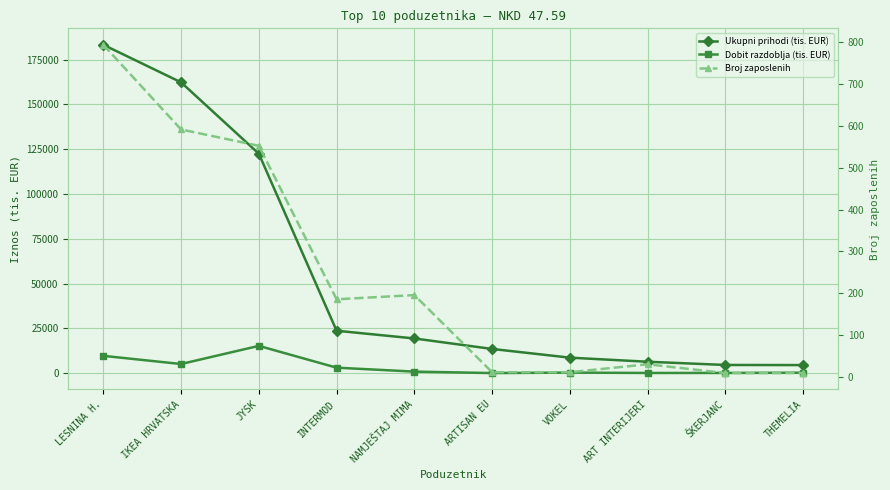

Rank the series by their maximum value, from lowest to highest.

Broj zaposlenih, Dobit razdoblja (tis. EUR), Ukupni prihodi (tis. EUR)